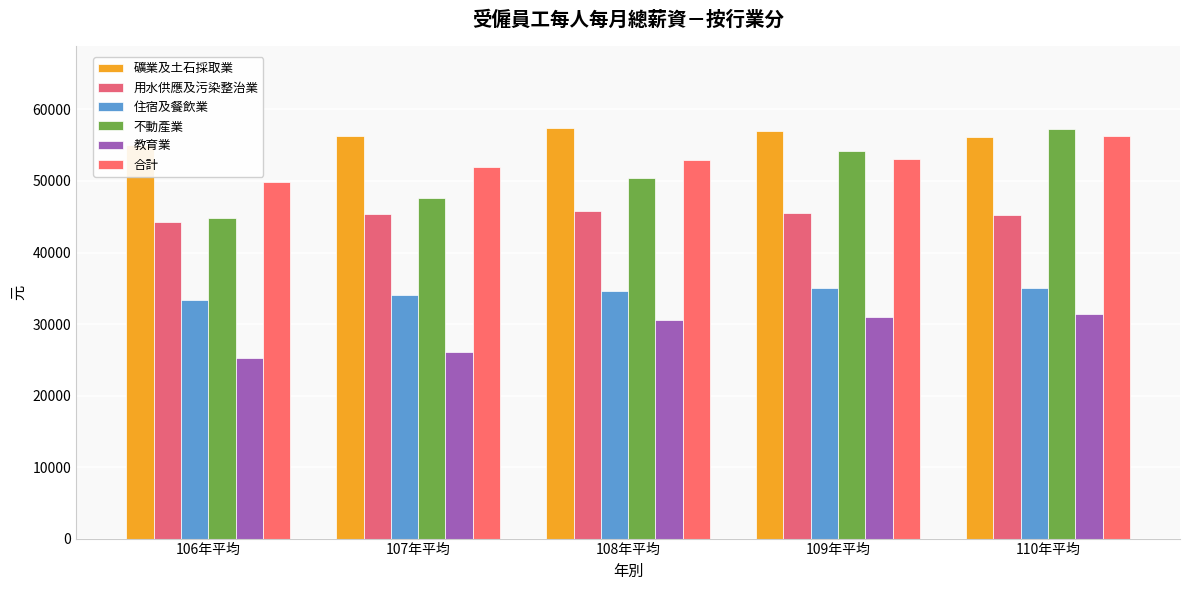

List the labels in order of 合計 value, largest first.

110年平均, 109年平均, 108年平均, 107年平均, 106年平均